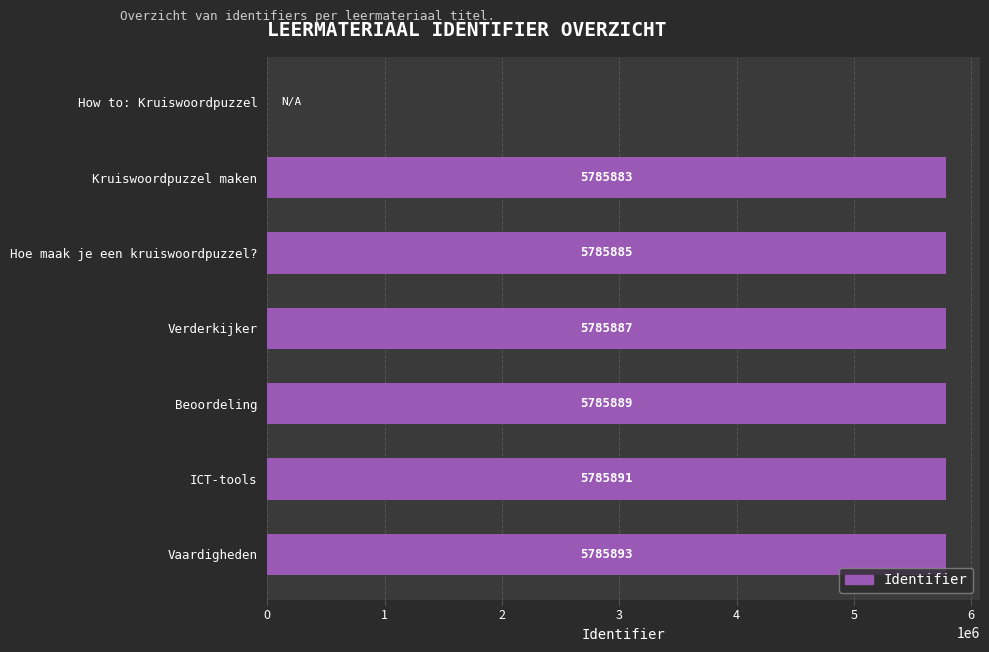

What is the sum of the values at How to: Kruiswoordpuzzel and ICT-tools?

5785891